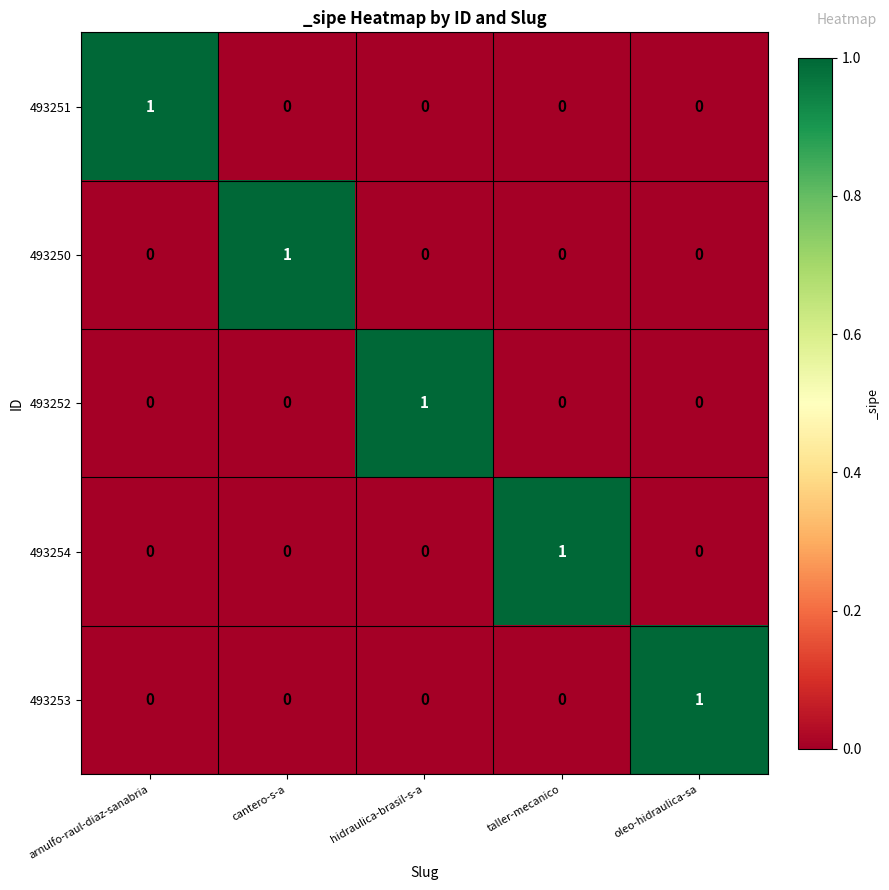

At which label does 493253 reach its peak?

oleo-hidraulica-sa